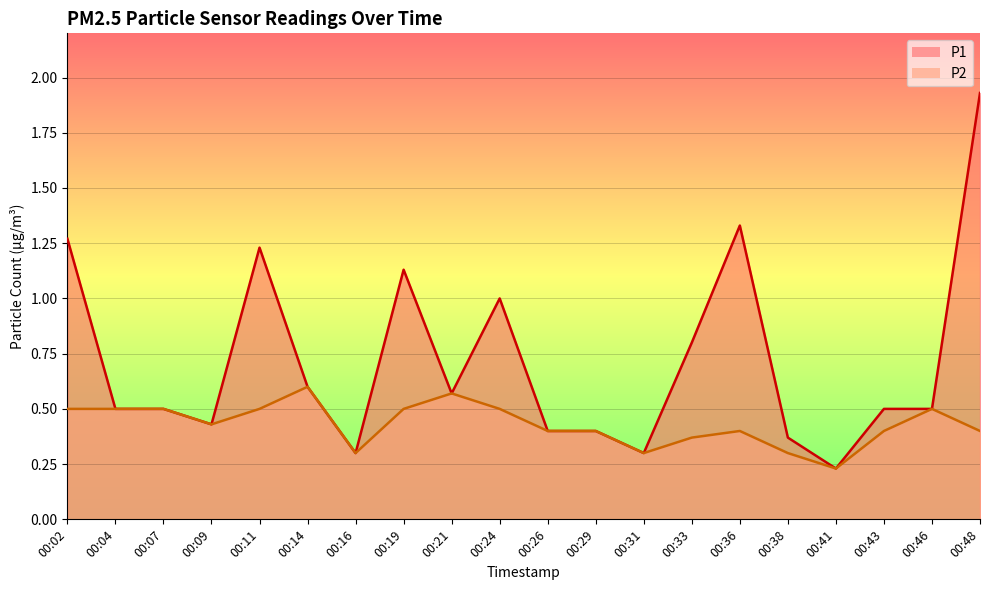

True or false: P2 has a value of 0.4 at 00:36.

True